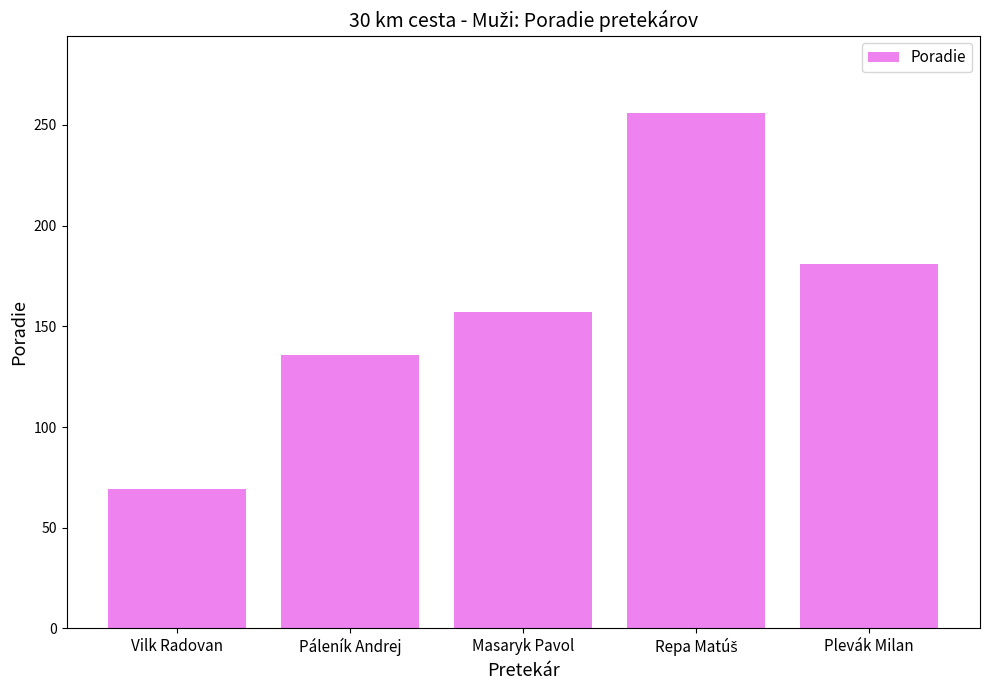

Reading left to right, what are all the values shown in this chart?

69	136	157	256	181